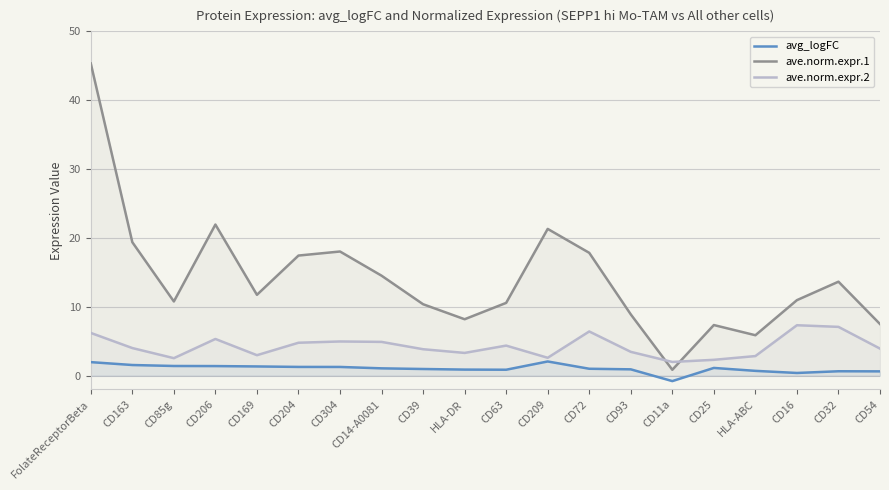

What is the value of the avg_logFC point at the 7th from the left?

1.3